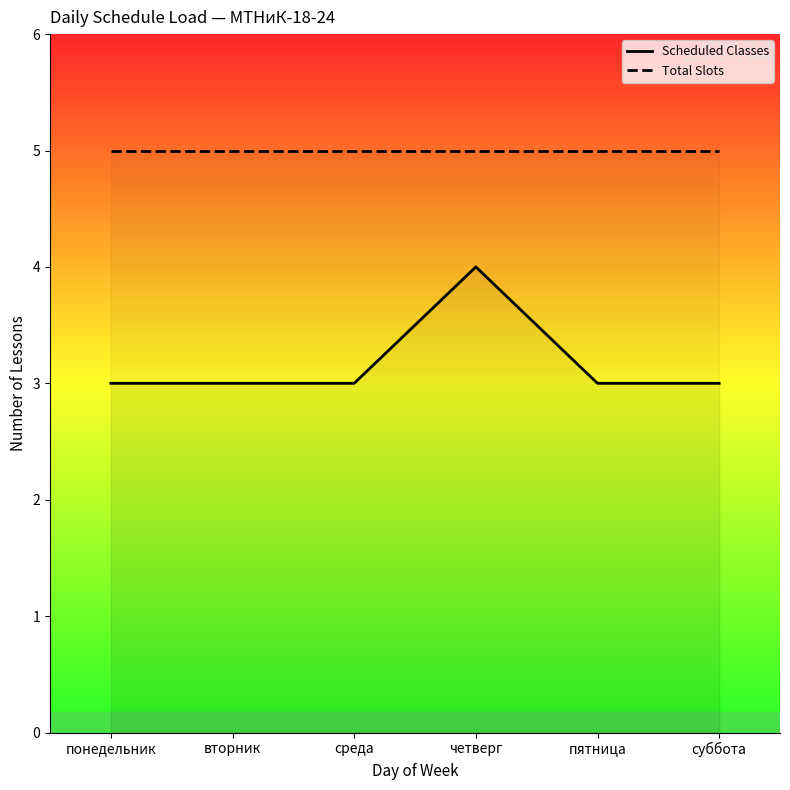

What is the average value of the Scheduled Classes series?

3